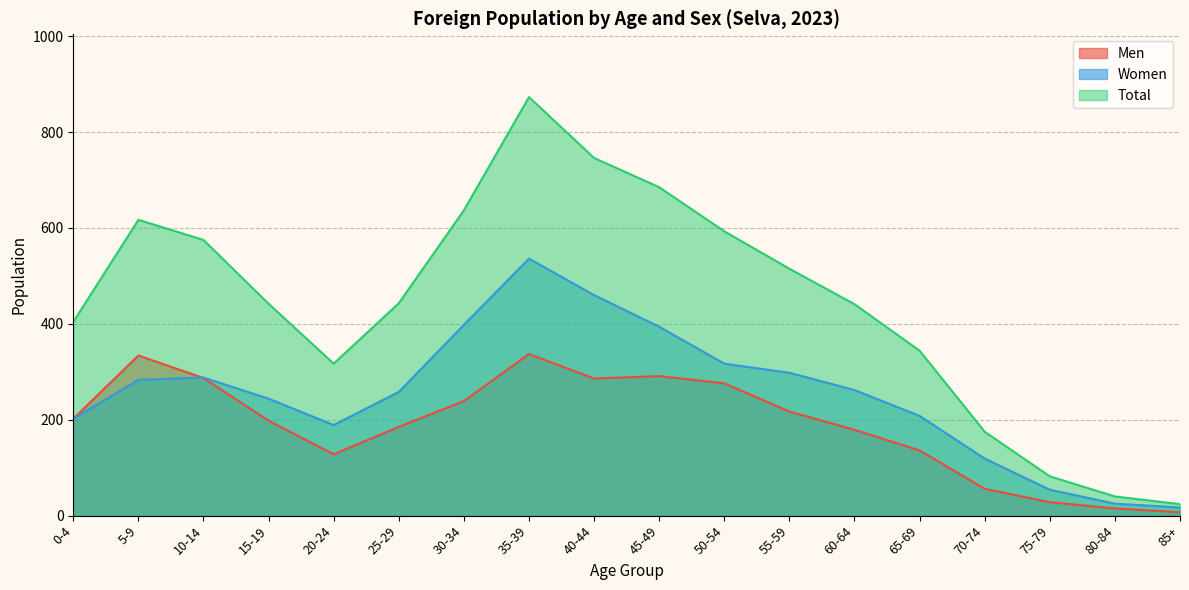

What is the smallest value displayed?

7